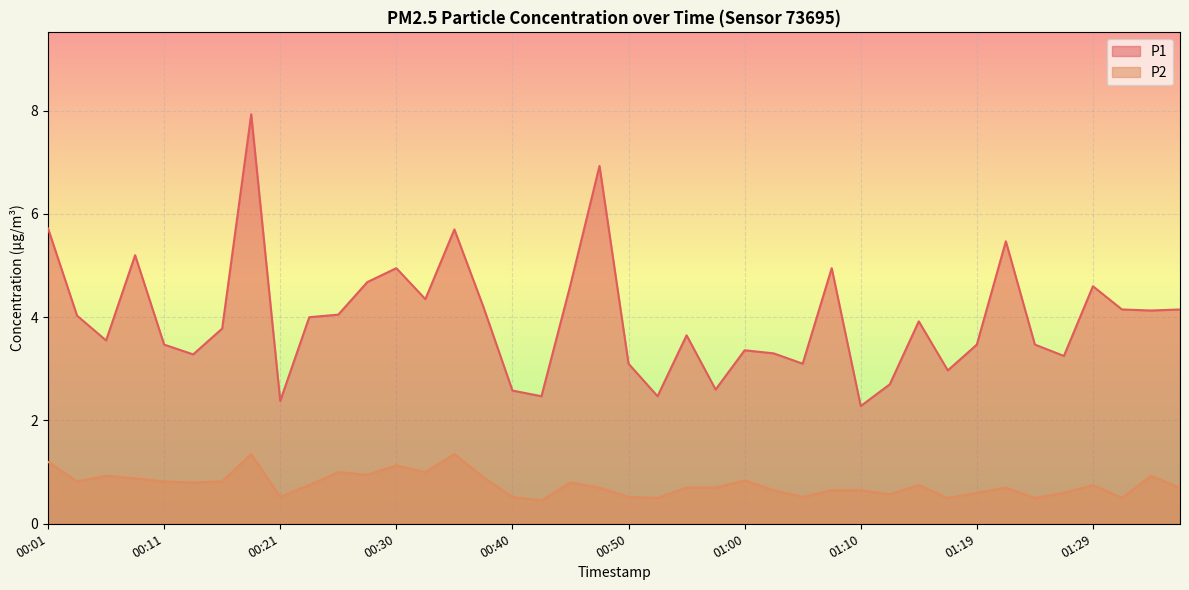

How many lines are shown in the chart?

2